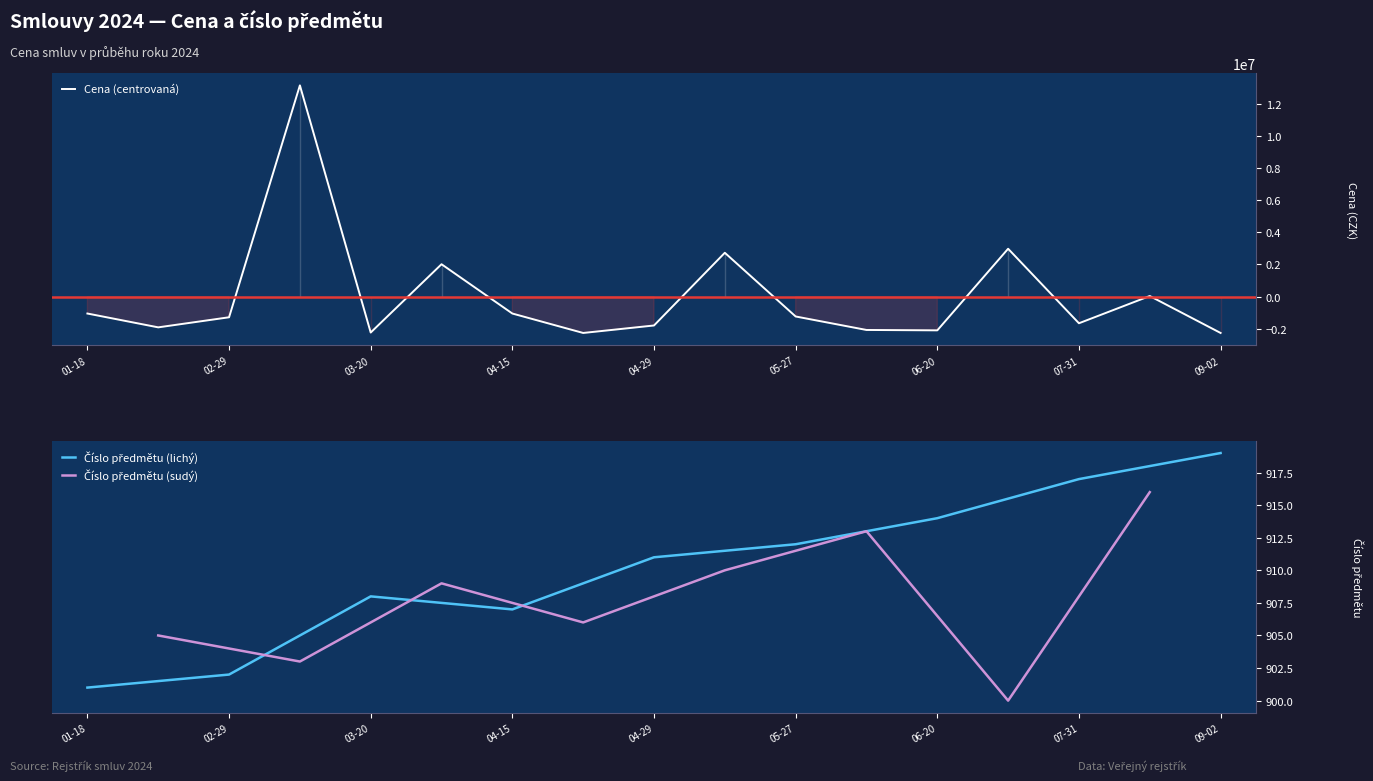

What is the minimum value for Cena (centrovaná)?

-2260749.8